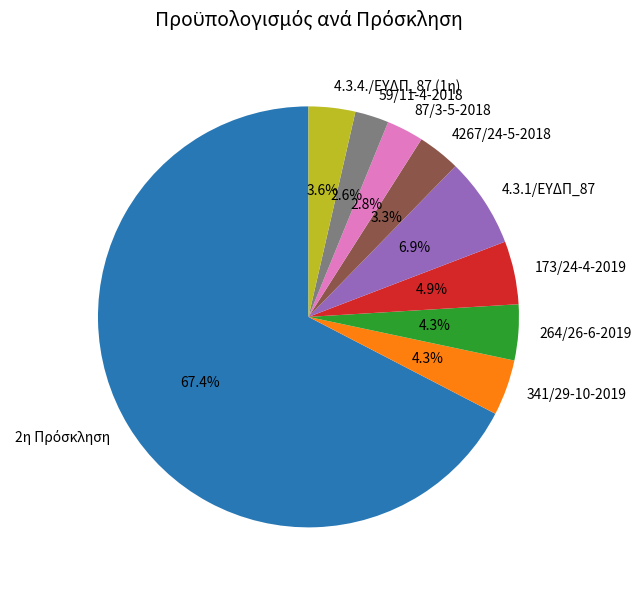

Between 87/3-5-2018 and 264/26-6-2019, which is larger?

264/26-6-2019